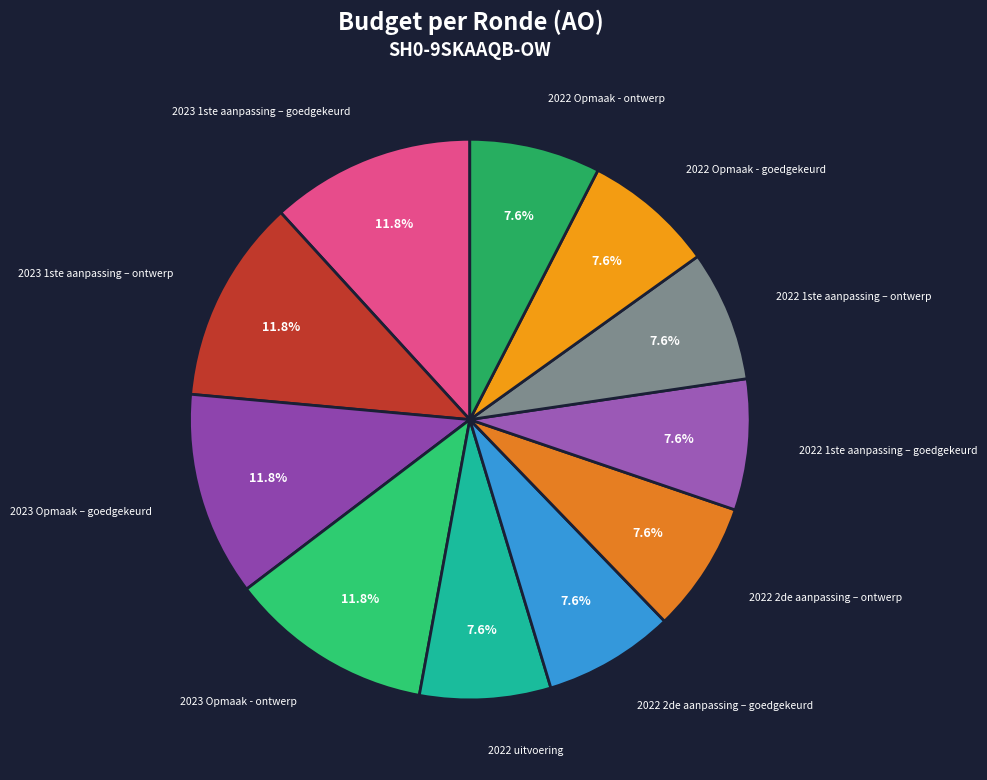

Is there a majority slice in this chart?

No